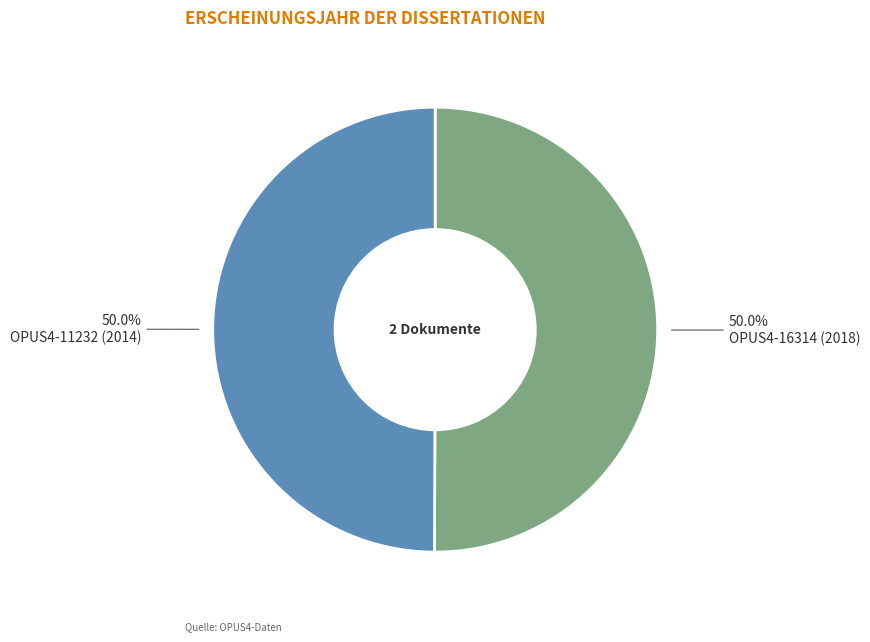

What is the ratio of the value at OPUS4-16314 (2018) to the value at OPUS4-11232 (2014)?

1.0